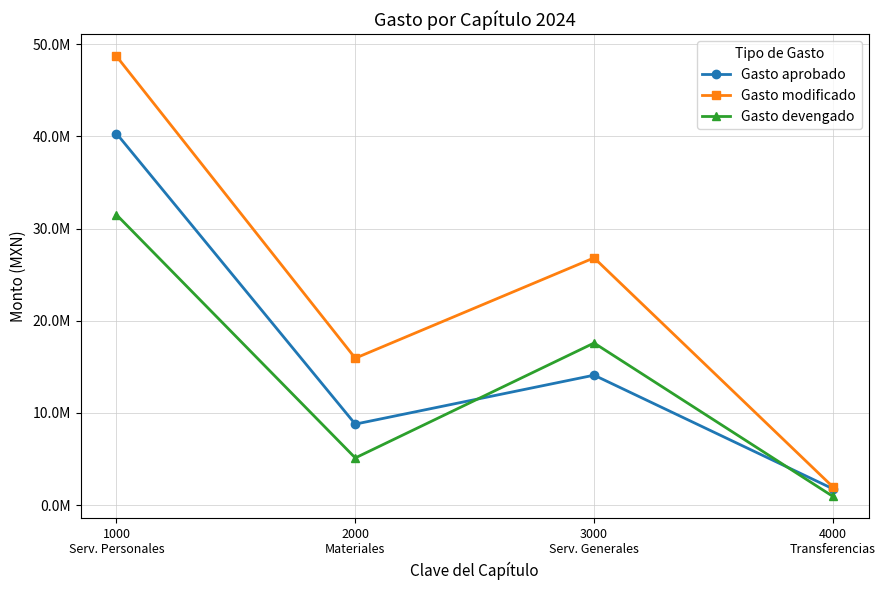

What position from the left is 4000
Transferencias?

4